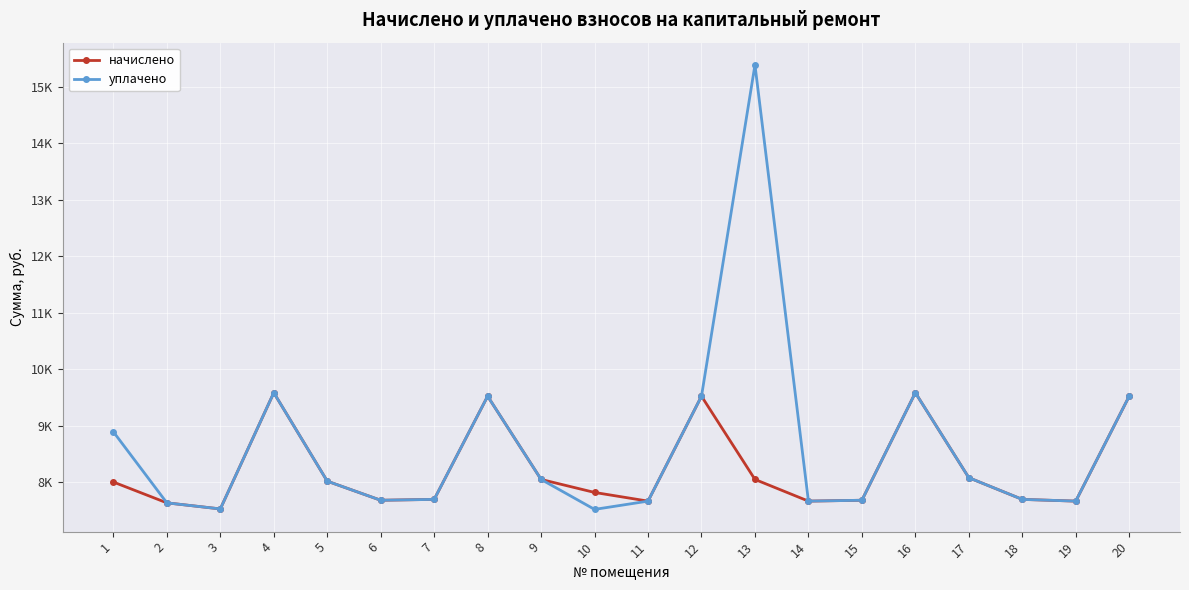

True or false: начислено and уплачено intersect in this chart.

False